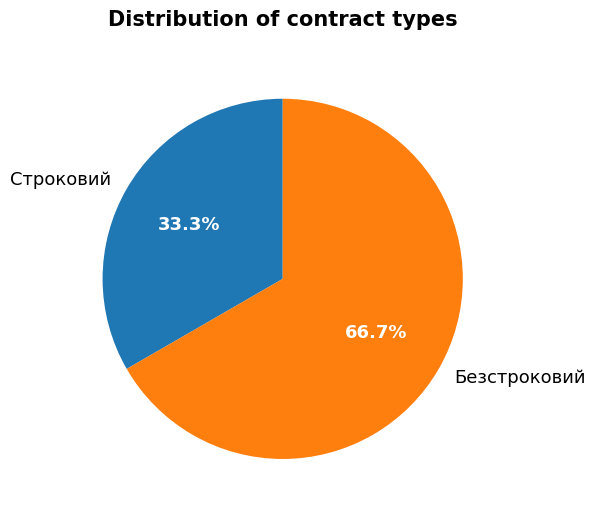

Is it true that Строковий is 33% of the pie?

True